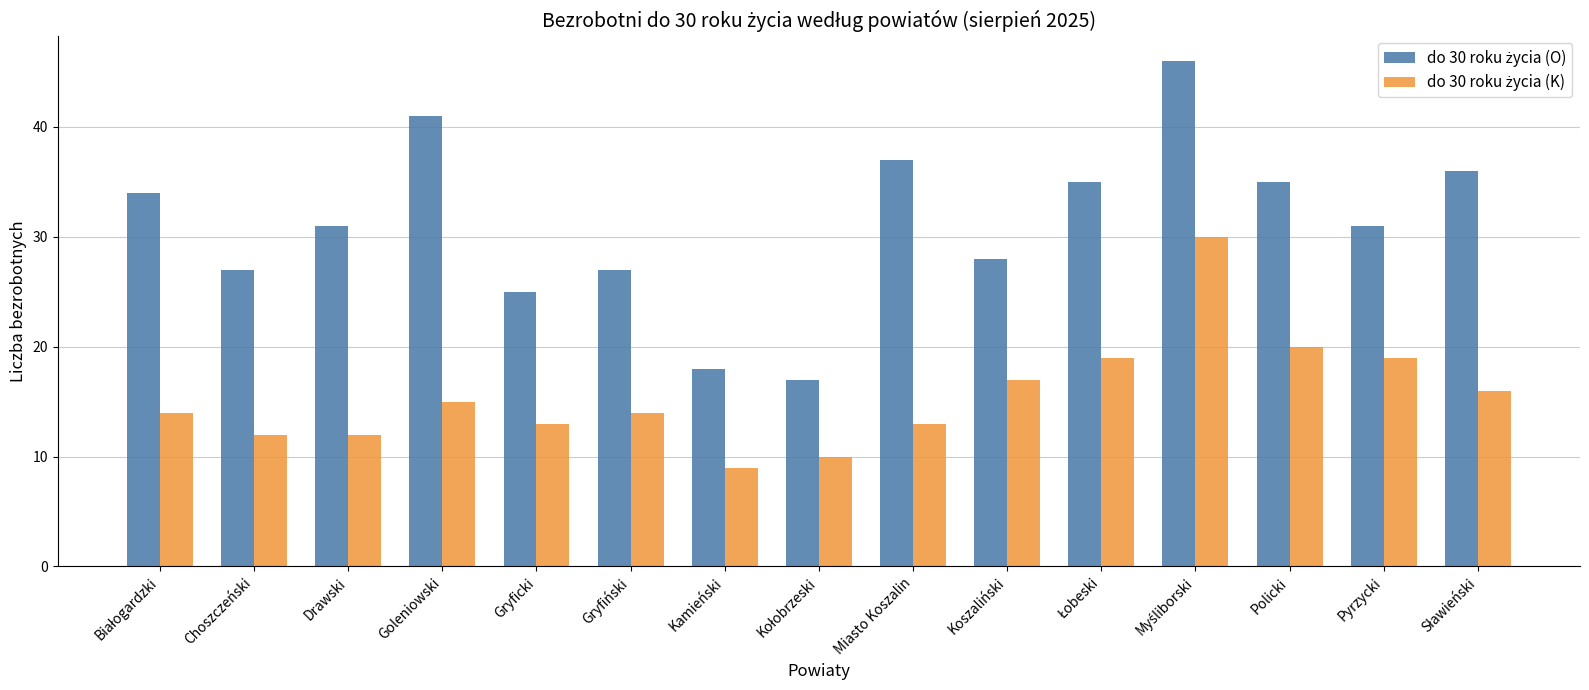

At how many categories does at least one series exceed 29?

9